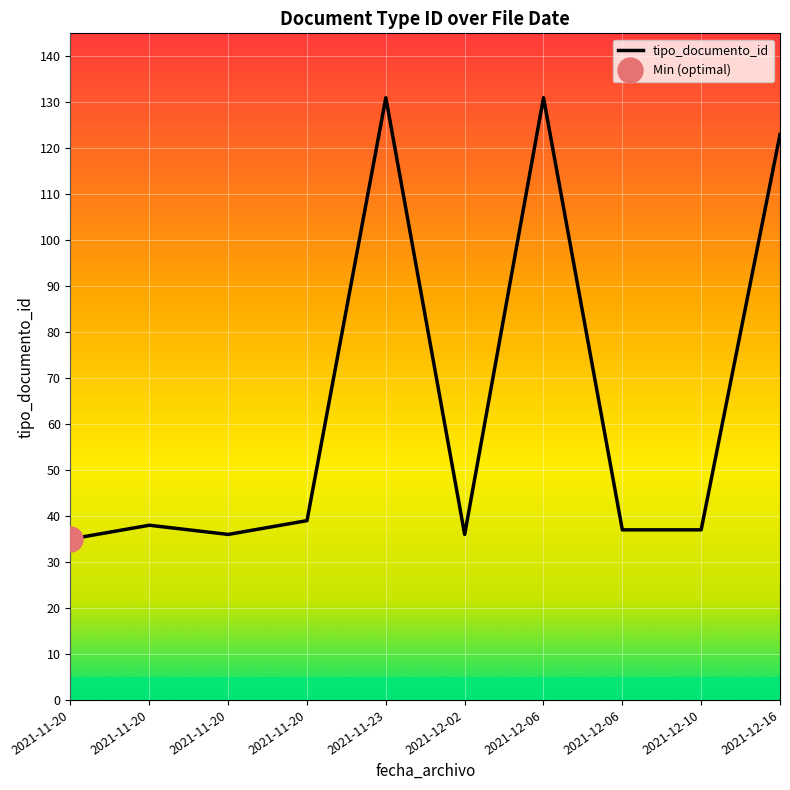

What is the difference between the second highest and second lowest values?

95